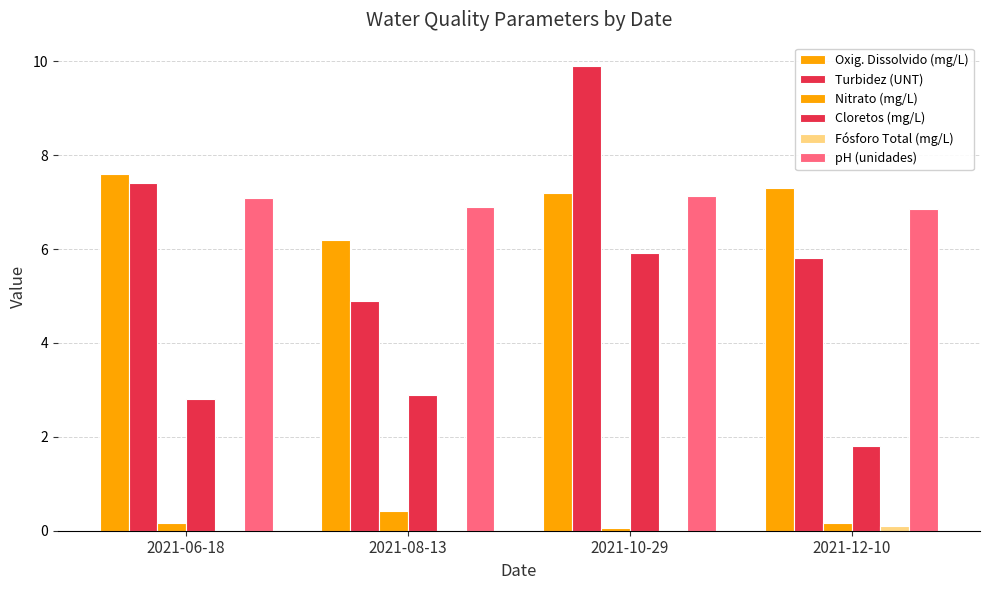

Are the bars horizontal?

No